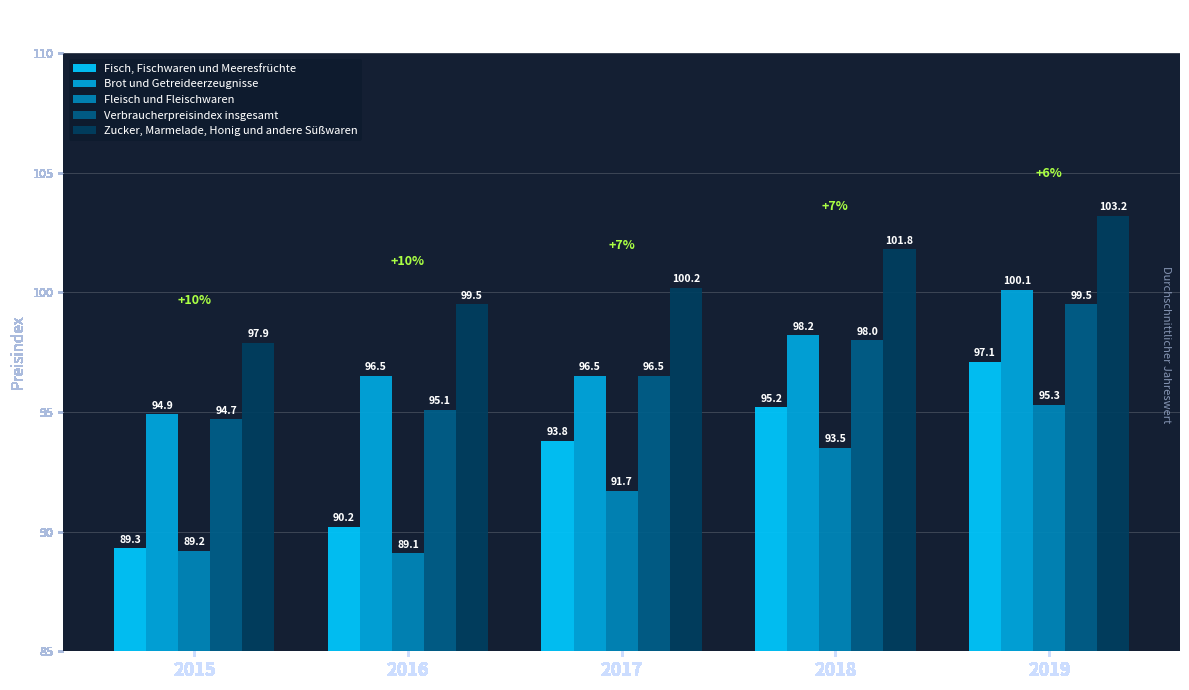

At which category does the chart reach its peak across all series?

2019